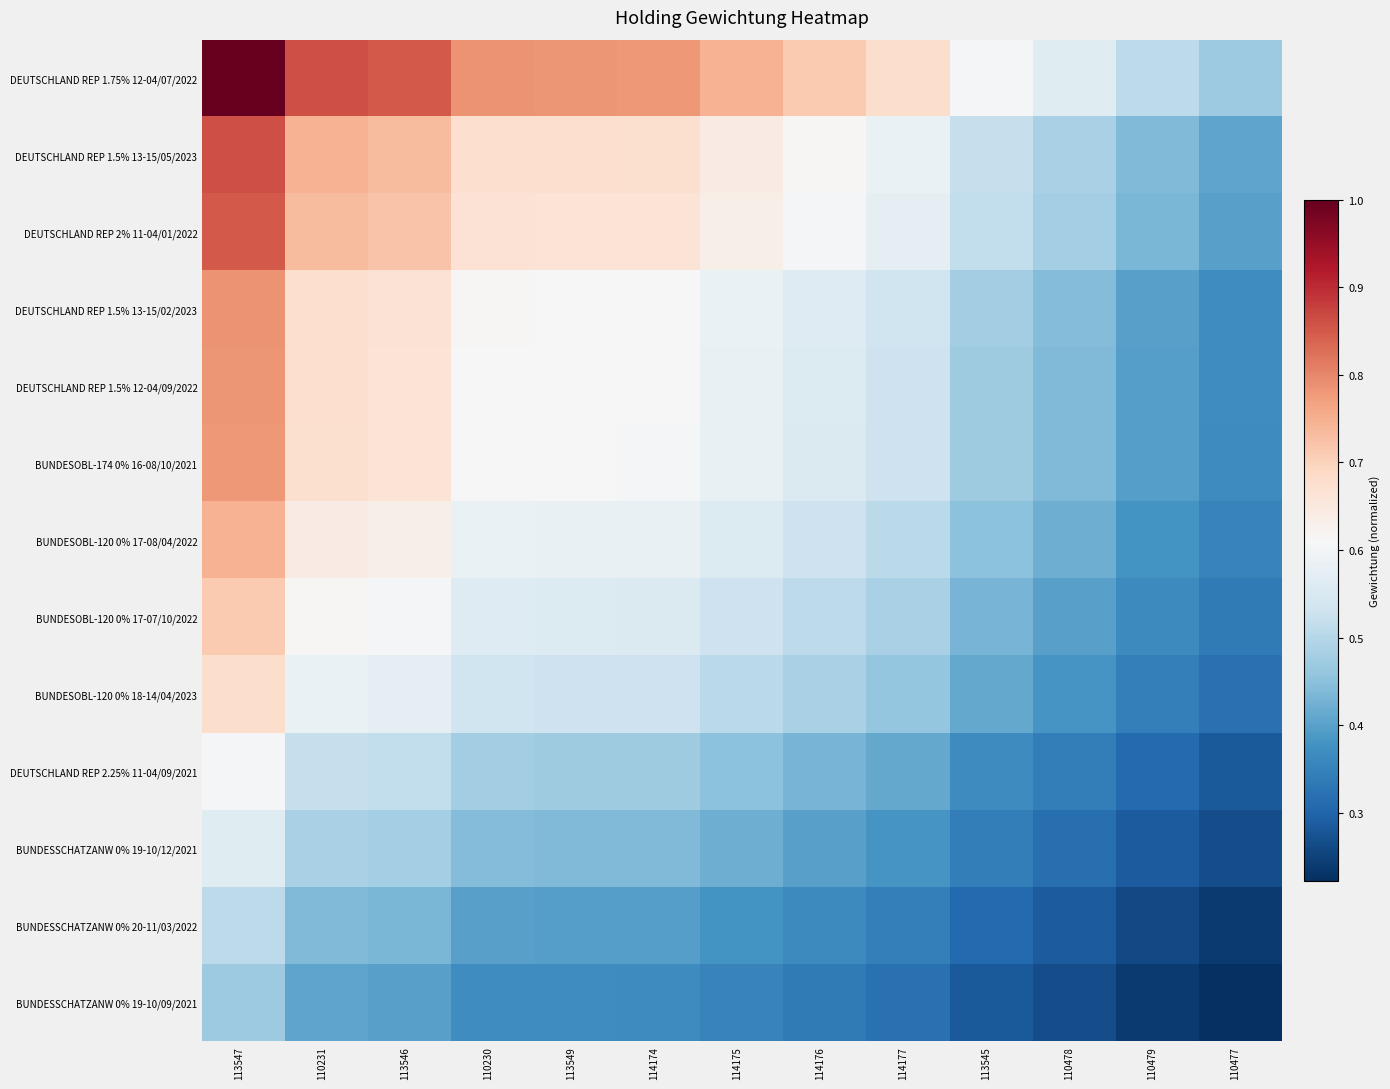

Reading left to right, list all the values displayed in this chart.

DEUTSCHLAND REP 1.75% 12-04/07/2022: 113547=1.0	110231=0.9	113546=0.9	110230=0.8	113549=0.8	114174=0.8	114175=0.7	114176=0.7	114177=0.7	113545=0.6	110478=0.6	110479=0.5	110477=0.5
DEUTSCHLAND REP 1.5% 13-15/05/2023: 113547=0.9	110231=0.7	113546=0.7	110230=0.7	113549=0.7	114174=0.7	114175=0.6	114176=0.6	114177=0.6	113545=0.5	110478=0.5	110479=0.4	110477=0.4
DEUTSCHLAND REP 2% 11-04/01/2022: 113547=0.9	110231=0.7	113546=0.7	110230=0.7	113549=0.7	114174=0.7	114175=0.6	114176=0.6	114177=0.6	113545=0.5	110478=0.5	110479=0.4	110477=0.4
DEUTSCHLAND REP 1.5% 13-15/02/2023: 113547=0.8	110231=0.7	113546=0.7	110230=0.6	113549=0.6	114174=0.6	114175=0.6	114176=0.6	114177=0.5	113545=0.5	110478=0.4	110479=0.4	110477=0.4
DEUTSCHLAND REP 1.5% 12-04/09/2022: 113547=0.8	110231=0.7	113546=0.7	110230=0.6	113549=0.6	114174=0.6	114175=0.6	114176=0.6	114177=0.5	113545=0.5	110478=0.4	110479=0.4	110477=0.4
BUNDESOBL-174 0% 16-08/10/2021: 113547=0.8	110231=0.7	113546=0.7	110230=0.6	113549=0.6	114174=0.6	114175=0.6	114176=0.6	114177=0.5	113545=0.5	110478=0.4	110479=0.4	110477=0.4
BUNDESOBL-120 0% 17-08/04/2022: 113547=0.7	110231=0.6	113546=0.6	110230=0.6	113549=0.6	114174=0.6	114175=0.6	114176=0.5	114177=0.5	113545=0.5	110478=0.4	110479=0.4	110477=0.4
BUNDESOBL-120 0% 17-07/10/2022: 113547=0.7	110231=0.6	113546=0.6	110230=0.6	113549=0.6	114174=0.6	114175=0.5	114176=0.5	114177=0.5	113545=0.4	110478=0.4	110479=0.4	110477=0.3
BUNDESOBL-120 0% 18-14/04/2023: 113547=0.7	110231=0.6	113546=0.6	110230=0.5	113549=0.5	114174=0.5	114175=0.5	114176=0.5	114177=0.5	113545=0.4	110478=0.4	110479=0.3	110477=0.3
DEUTSCHLAND REP 2.25% 11-04/09/2021: 113547=0.6	110231=0.5	113546=0.5	110230=0.5	113549=0.5	114174=0.5	114175=0.5	114176=0.4	114177=0.4	113545=0.4	110478=0.3	110479=0.3	110477=0.3
BUNDESSCHATZANW 0% 19-10/12/2021: 113547=0.6	110231=0.5	113546=0.5	110230=0.4	113549=0.4	114174=0.4	114175=0.4	114176=0.4	114177=0.4	113545=0.3	110478=0.3	110479=0.3	110477=0.3
BUNDESSCHATZANW 0% 20-11/03/2022: 113547=0.5	110231=0.4	113546=0.4	110230=0.4	113549=0.4	114174=0.4	114175=0.4	114176=0.4	114177=0.3	113545=0.3	110478=0.3	110479=0.3	110477=0.2
BUNDESSCHATZANW 0% 19-10/09/2021: 113547=0.5	110231=0.4	113546=0.4	110230=0.4	113549=0.4	114174=0.4	114175=0.4	114176=0.3	114177=0.3	113545=0.3	110478=0.3	110479=0.2	110477=0.2